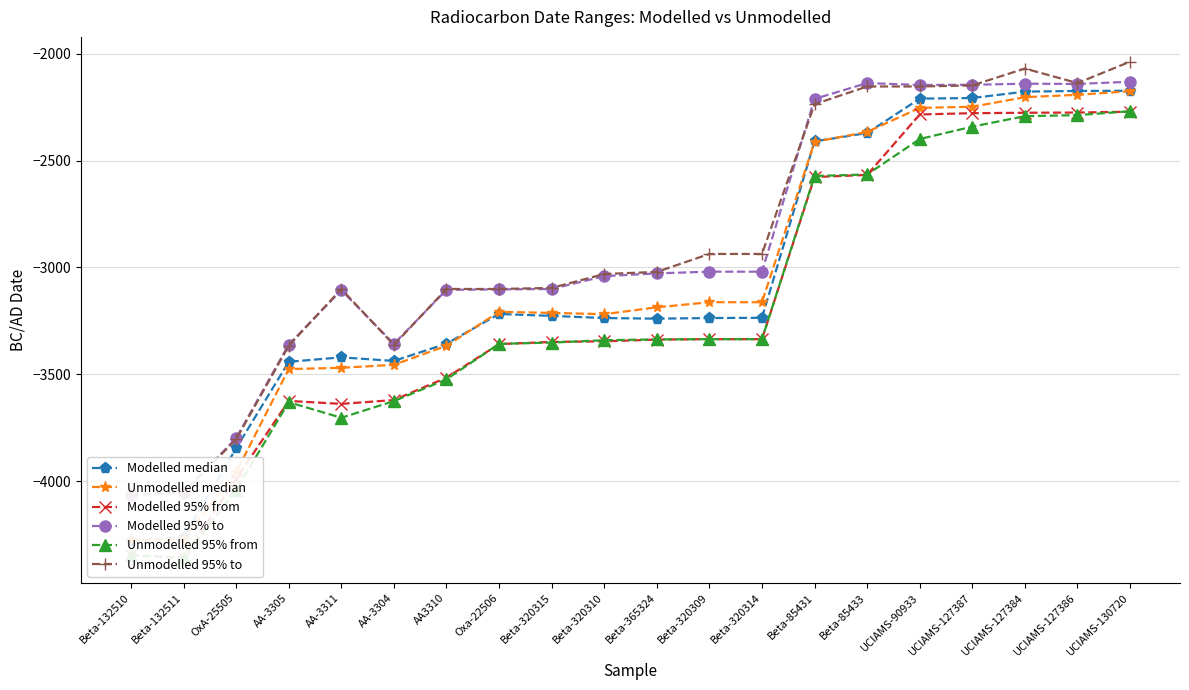

Which series has the widest spread of values?

Modelled median